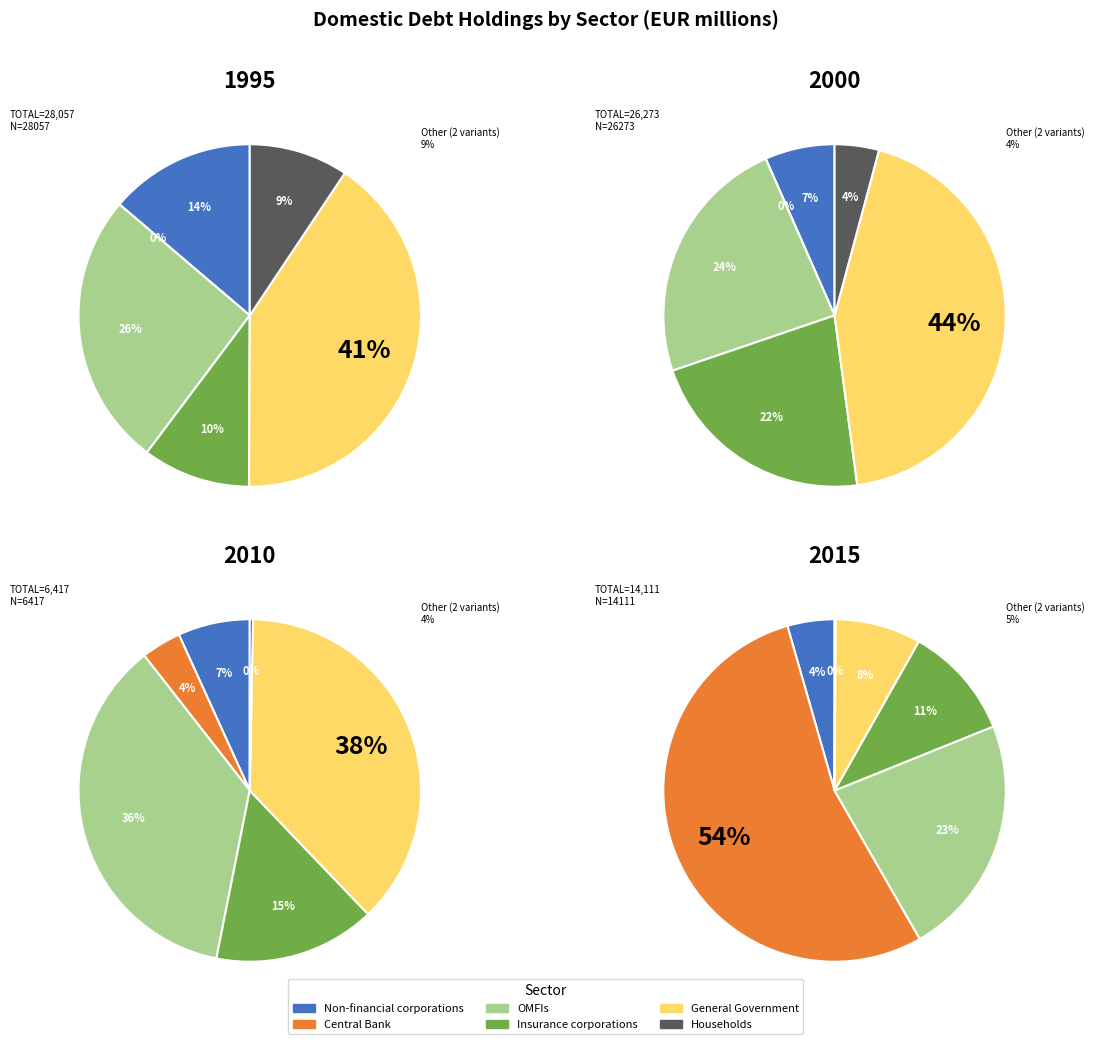

Is 2005 the majority of the pie?

No